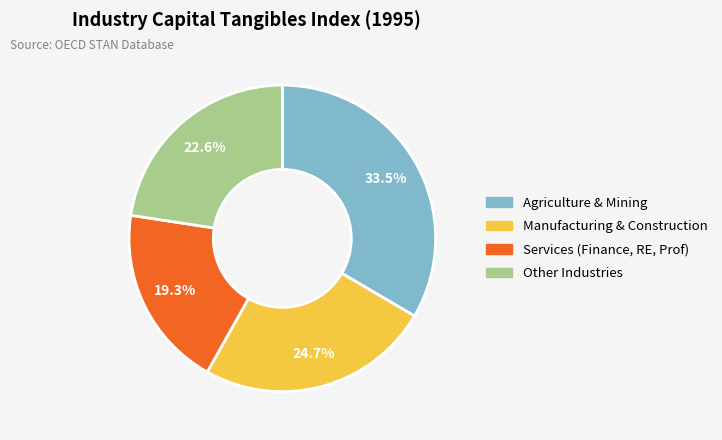

How many segments does this pie chart have?

4